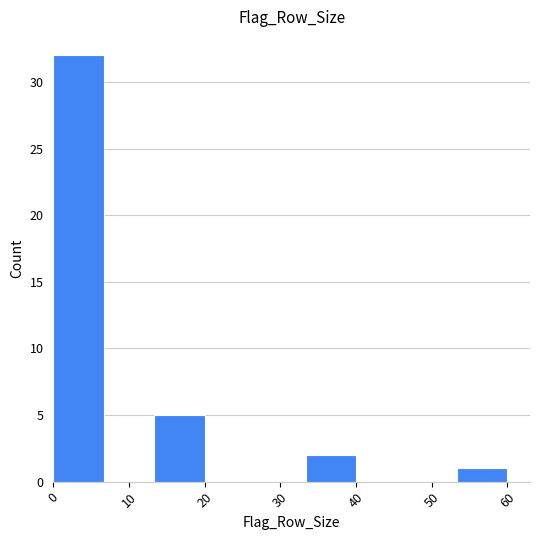

What is the height of the bar covering 13 to 20 on the x-axis? Neither the bar edges nor the heights are printed on the chart, so give them approximately, as read against the axes.

5